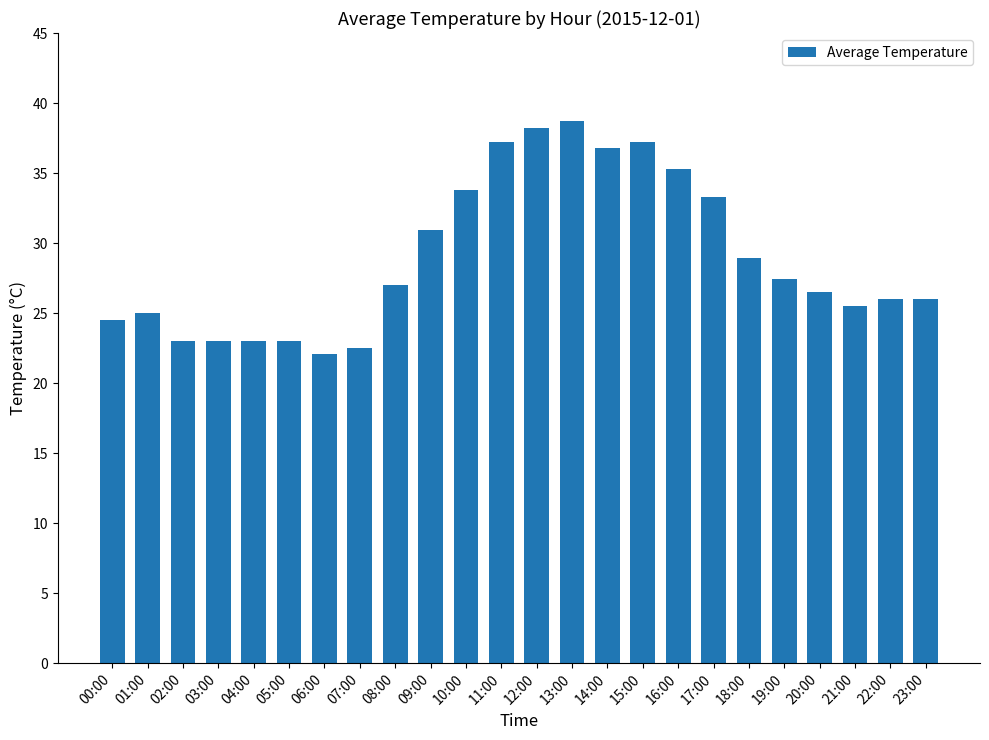

What is the change in value from 04:00 to 20:00?

+3.5